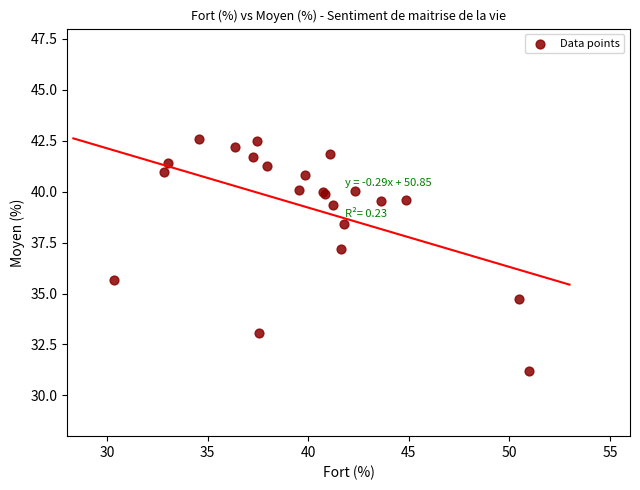

What Y value in the scatter plot is closest to 36?

35.6